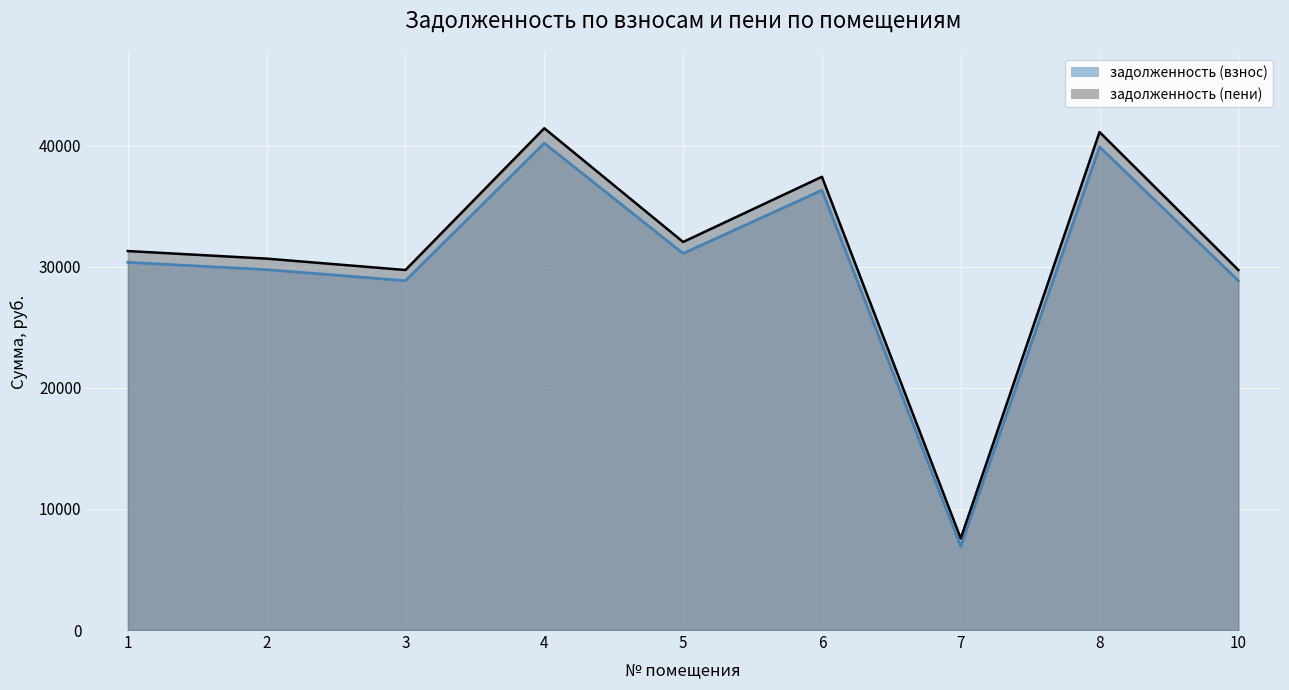

In задолженность (взнос), how many points are higher than both neighbors (excluding endpoints)?

3